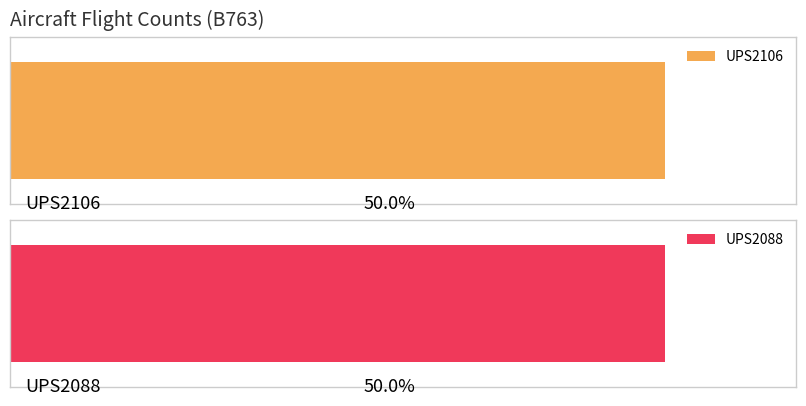

Is the value of UPS2106 at UPS2106 greater than the value of UPS2088 at UPS2088?

No